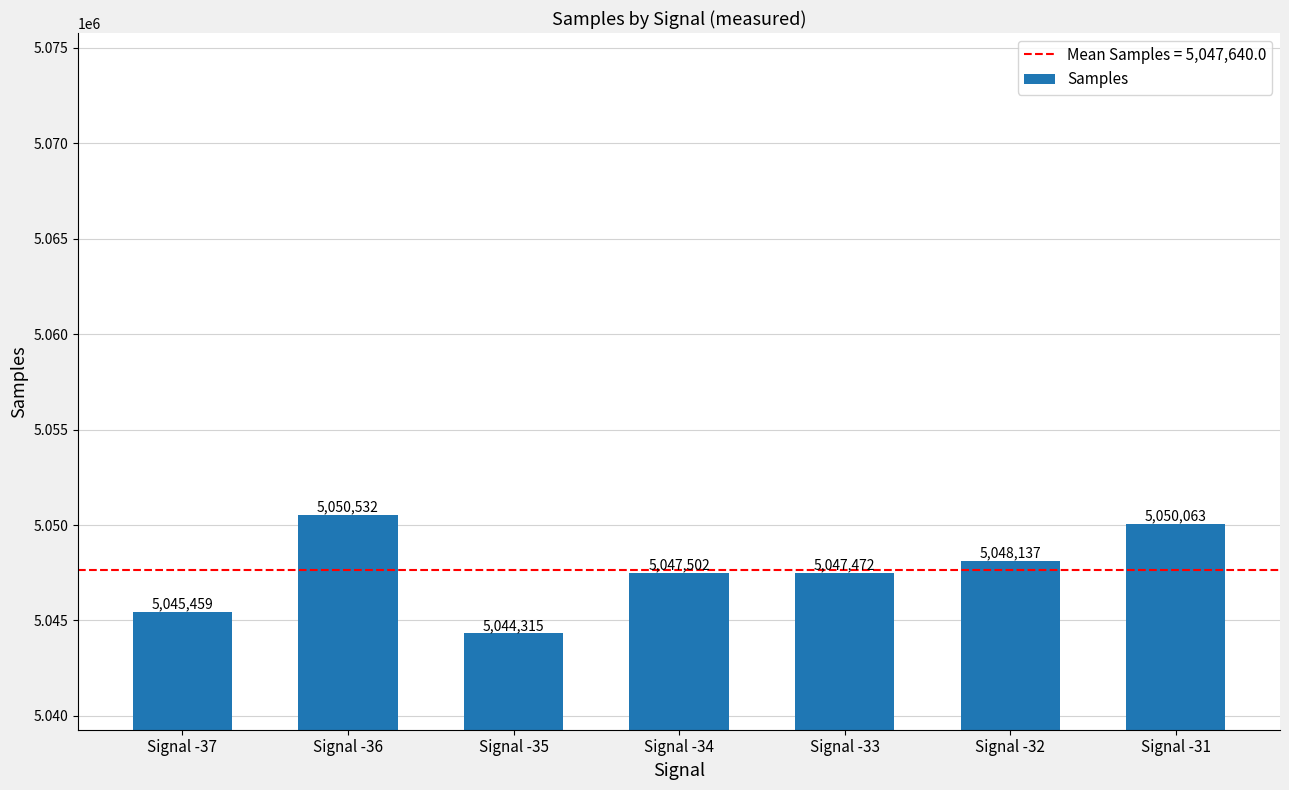

What is the value of the 6th bar from the left?

5048137